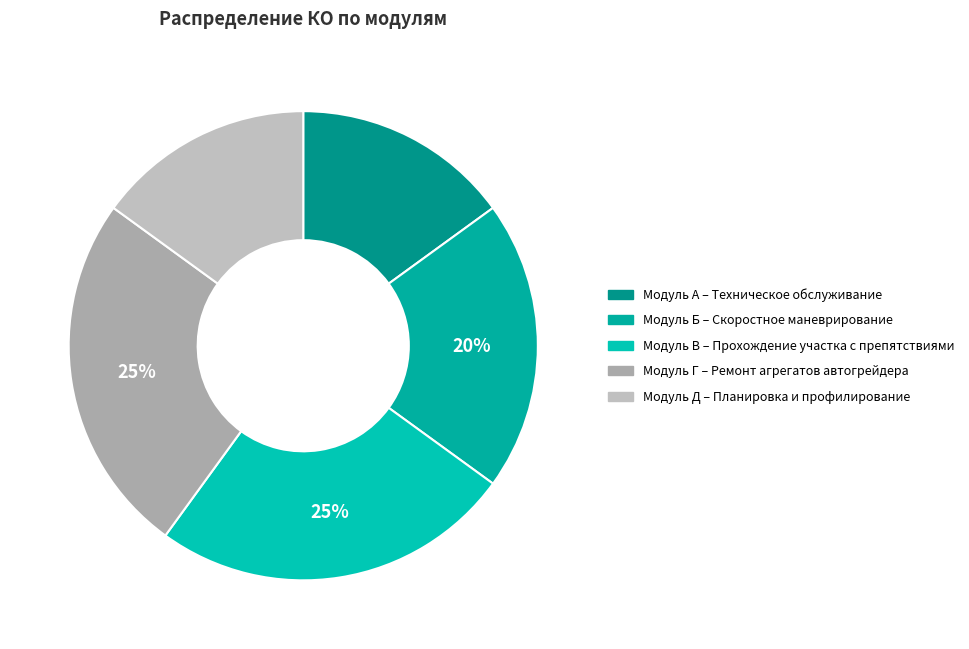

Which category has the smallest portion of the pie?

Модуль А – Техническое обслуживание